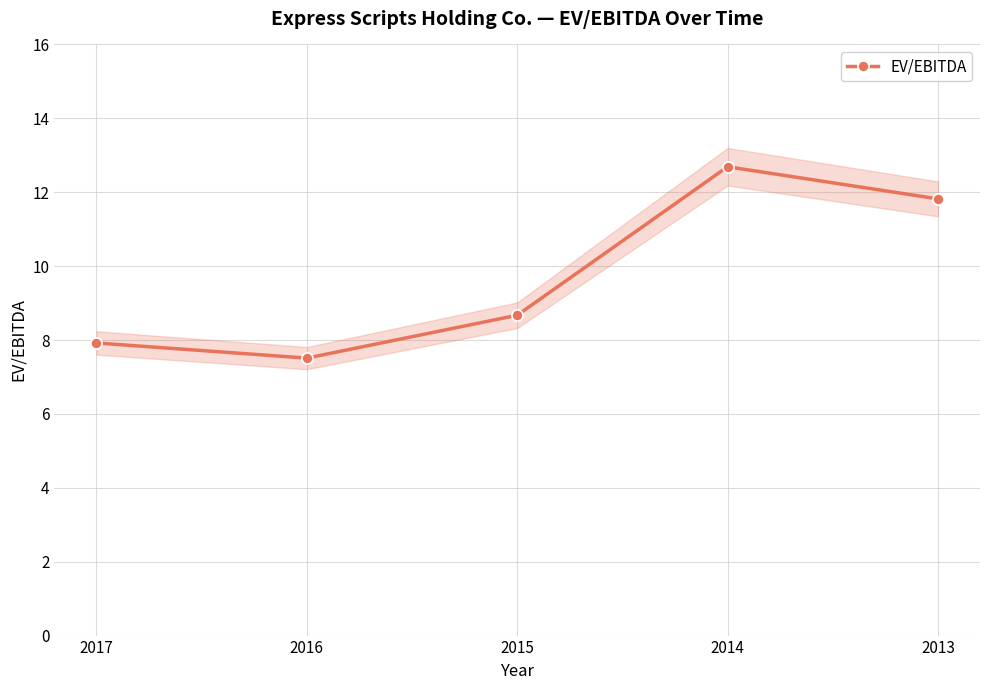

What is the greatest value displayed?

12.7